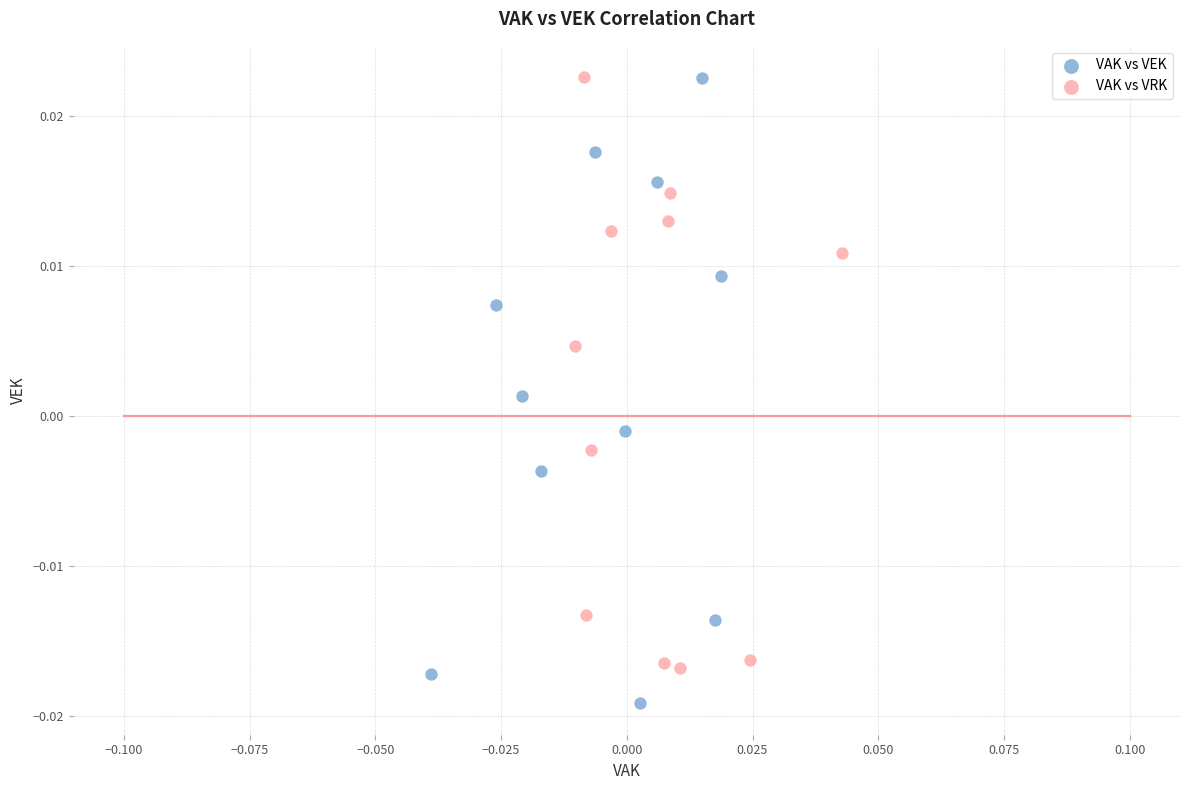

Which series has the largest Y range (max minus min)?

VAK vs VEK